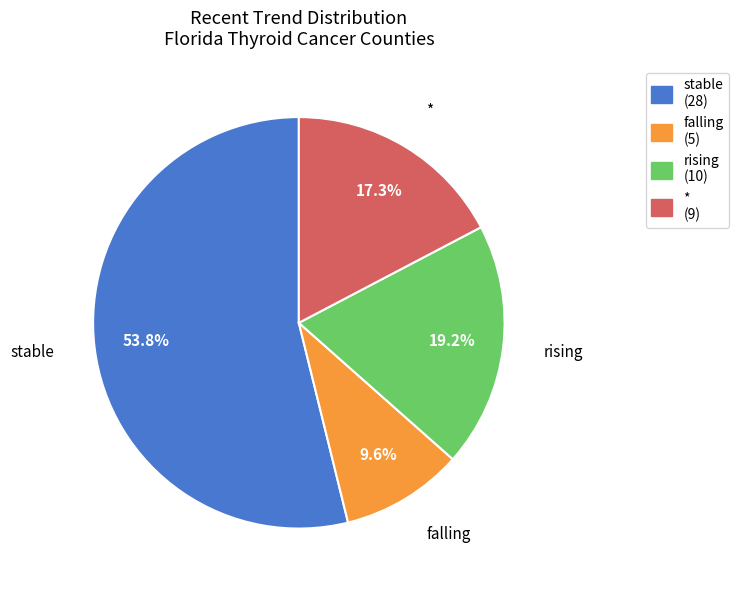

Rank the categories by value from lowest to highest.

falling, *, rising, stable